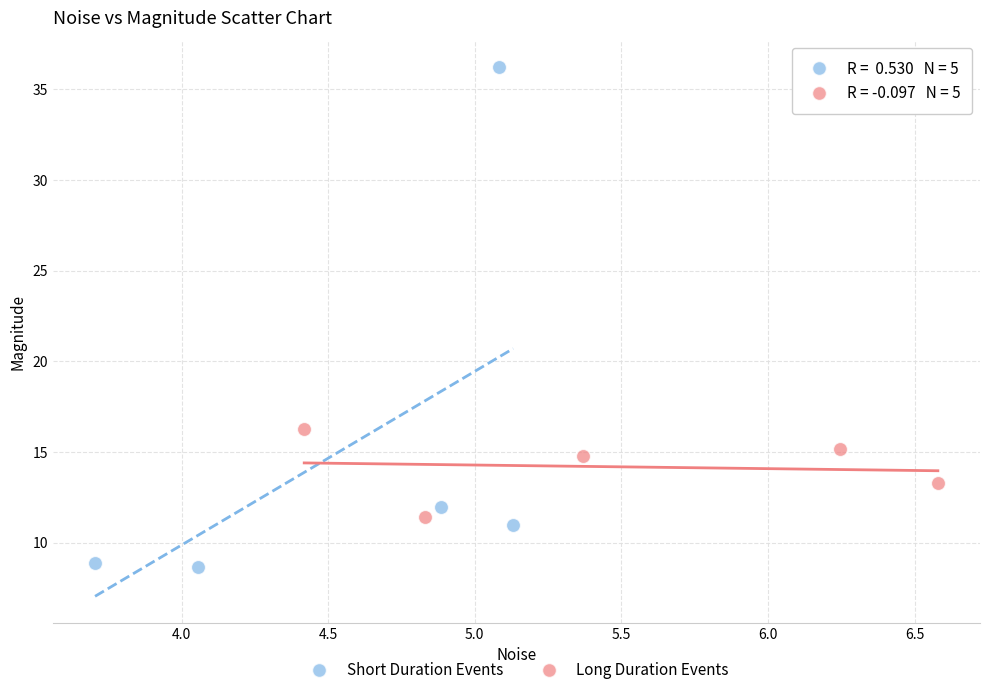

Which series contains the lowest Y value?

Short Duration Events